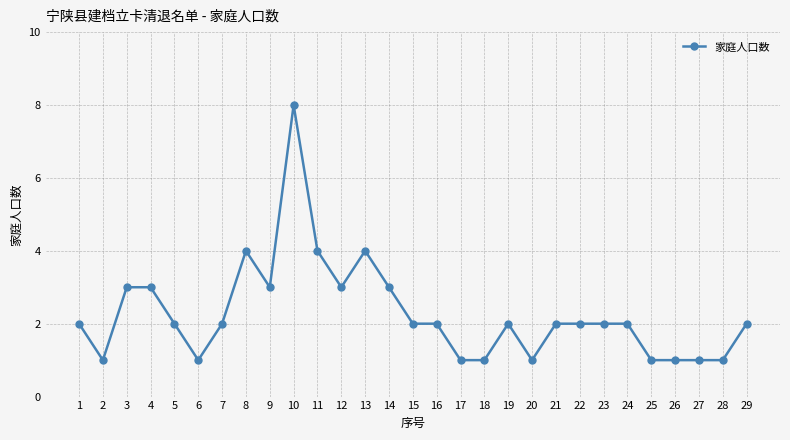

At which category does the chart reach its peak across all series?

10